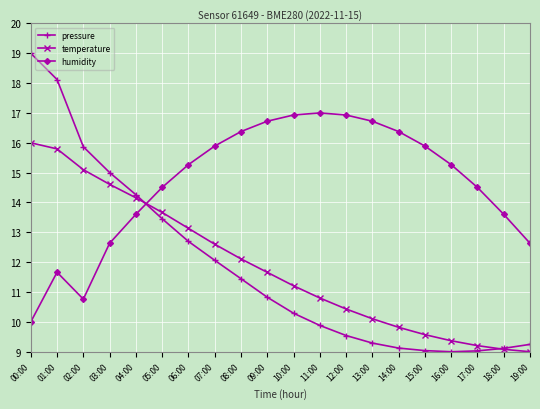

Which series has the widest spread of values?

pressure